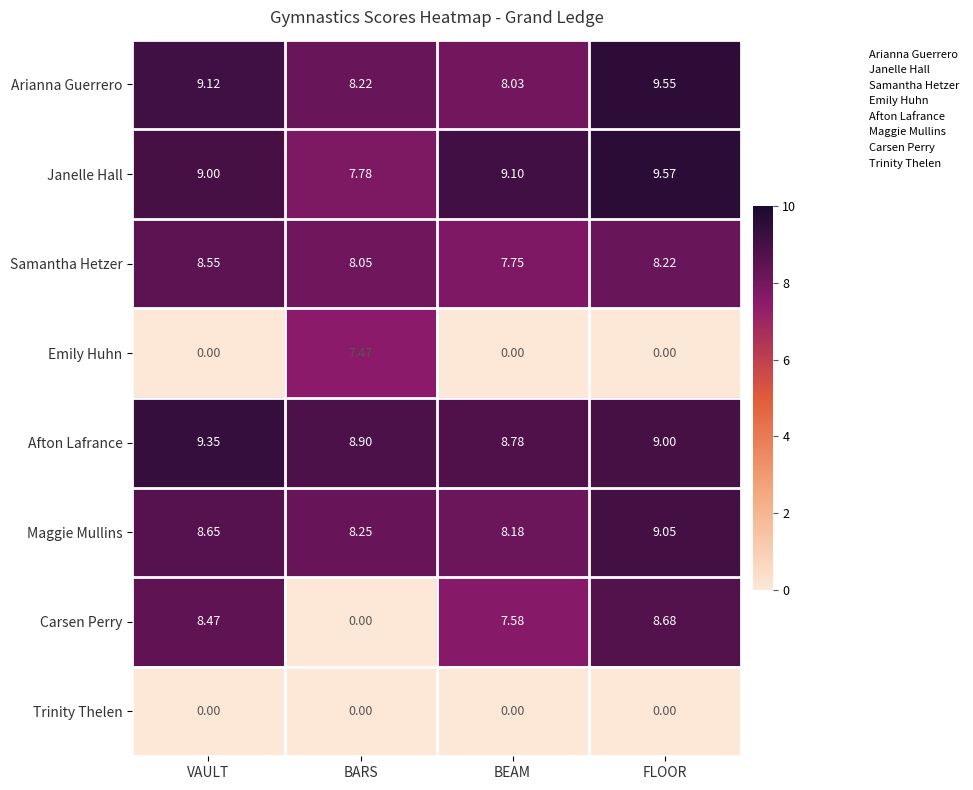

Which series has the largest total across all categories?

Afton Lafrance